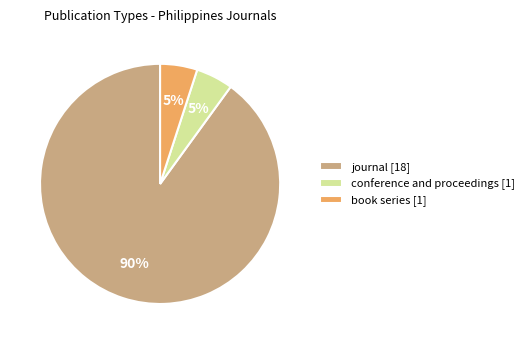

What is the largest slice in the pie chart?

journal